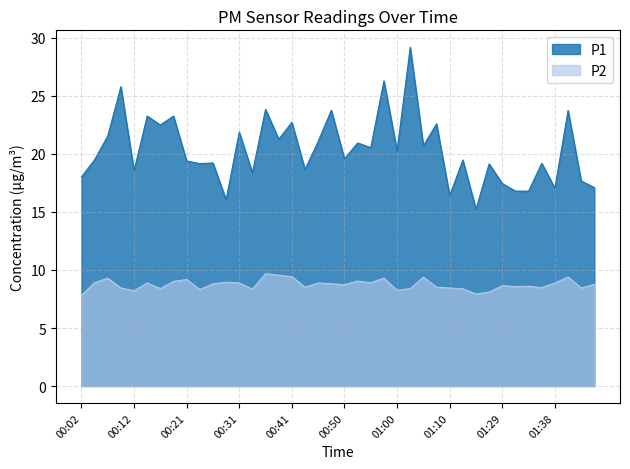

The value of P2 at 01:15 is 7.9. True or false?

True